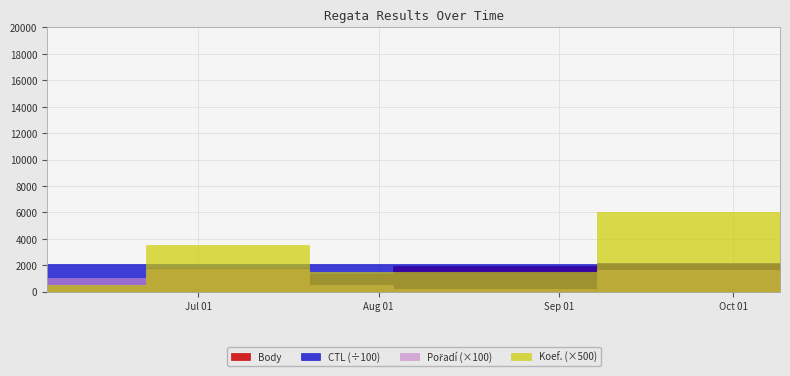

True or false: Pořadí and Body intersect in this chart.

False